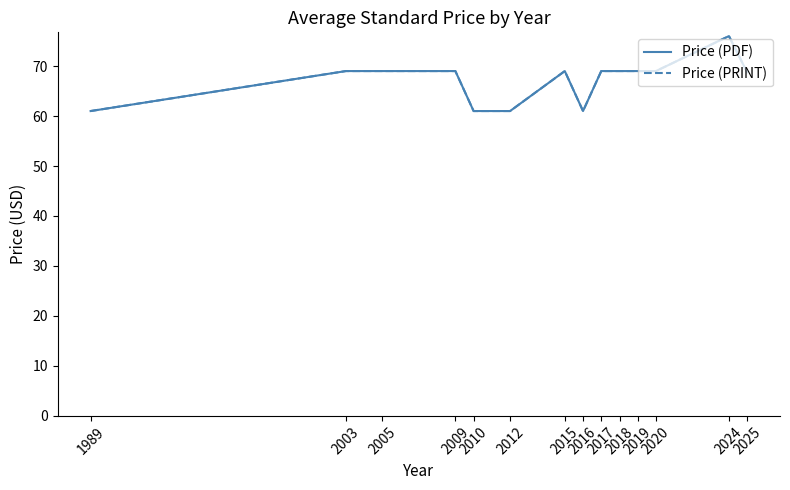

Is the value of Price (PRINT) at 2015 greater than the value of Price (PDF) at 2016?

Yes